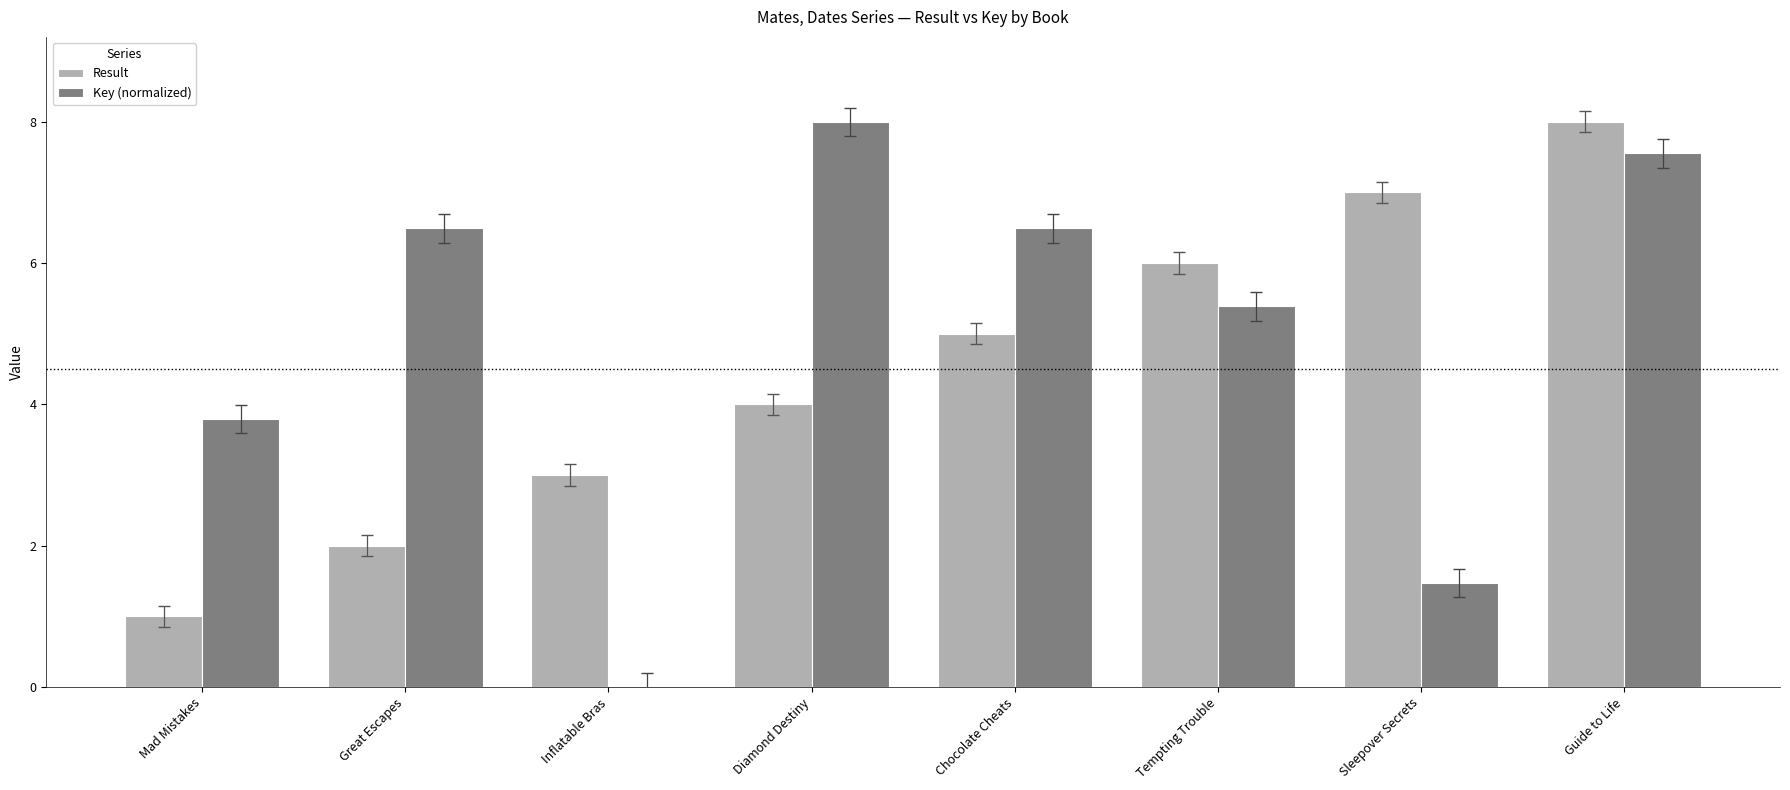

Is it true that Key (normalized) equals 0.0 at Inflatable Bras?

True